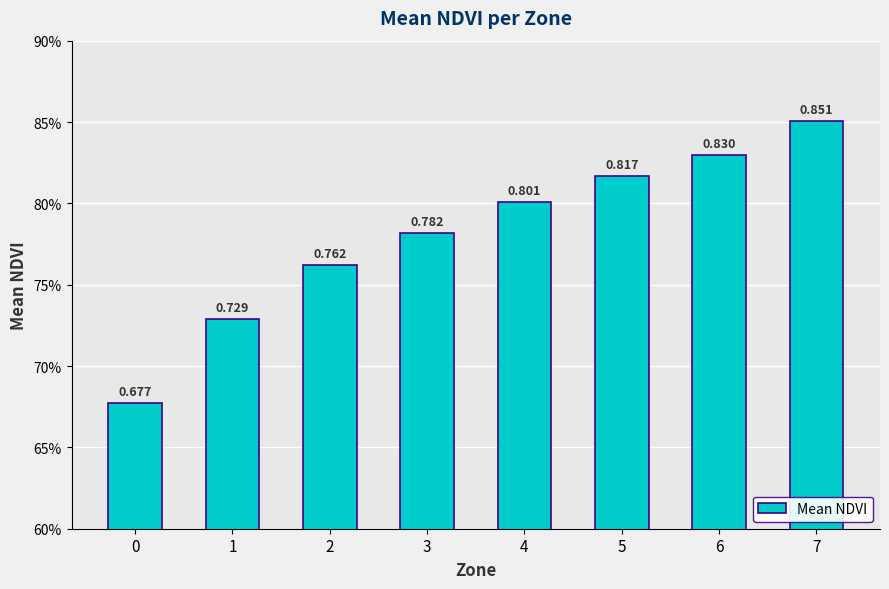

Rank the categories by value from highest to lowest.

7, 6, 5, 4, 3, 2, 1, 0